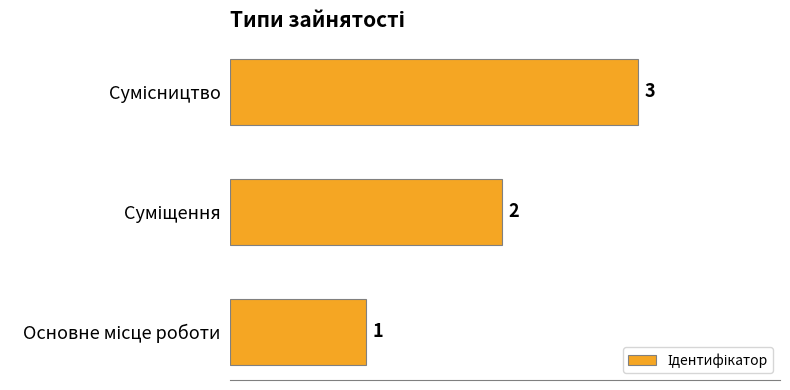

What is the sum of all values?

6